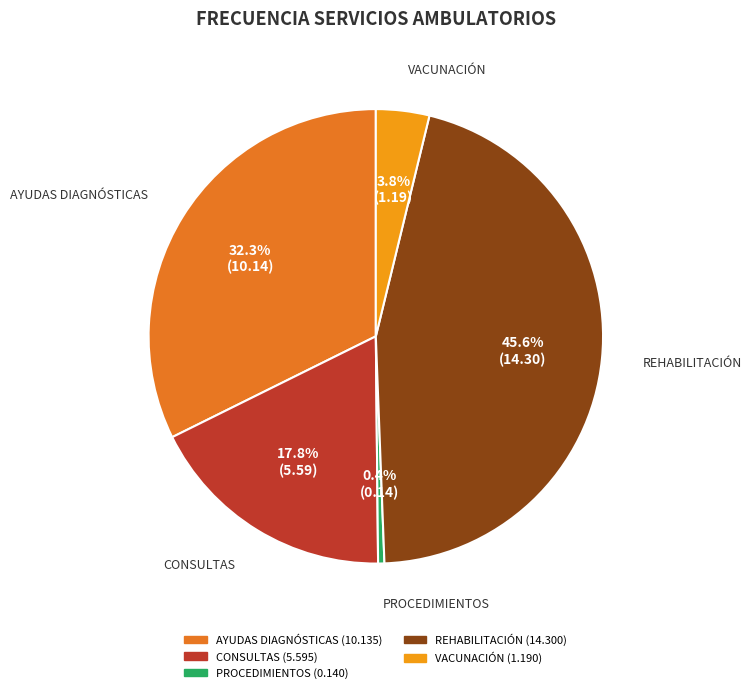

How many slices are in this pie chart?

5